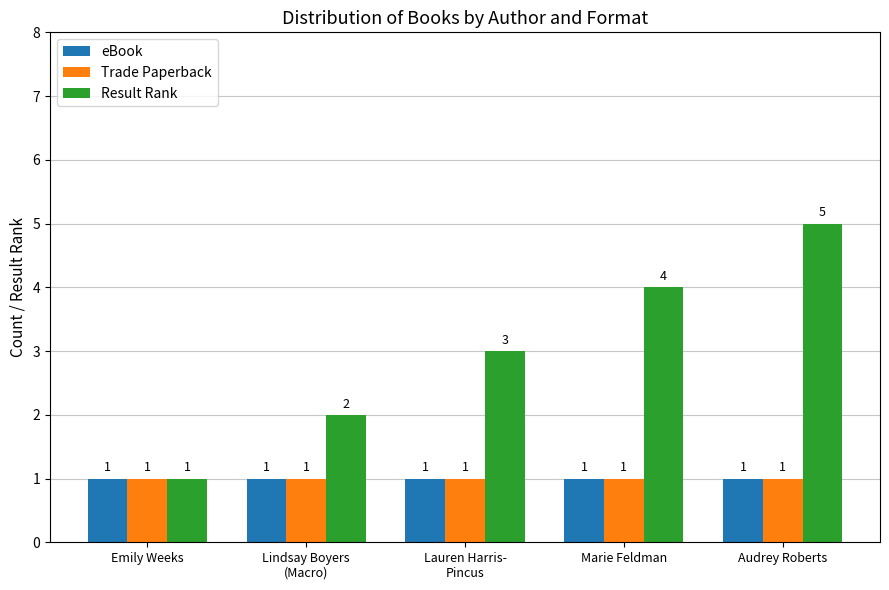

The value of eBook at Emily Weeks is 1. True or false?

True